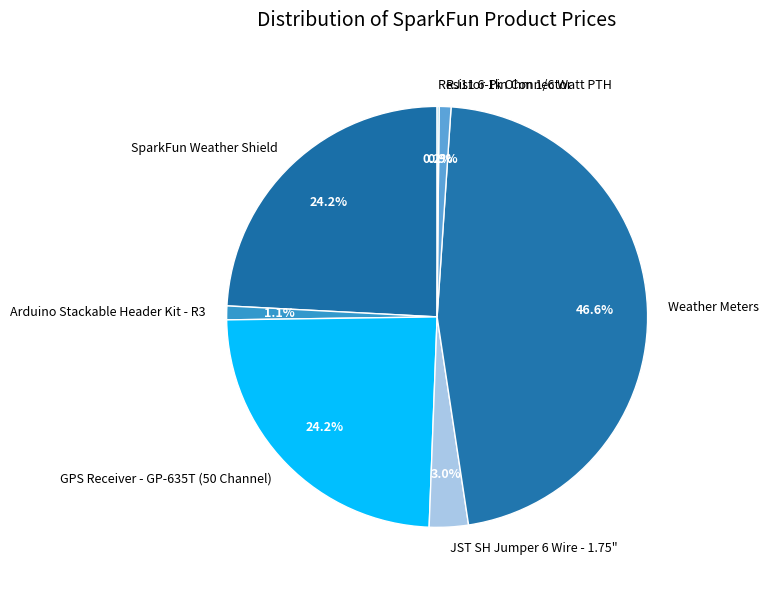

To the nearest percent, what portion does SparkFun Weather Shield represent?

24%